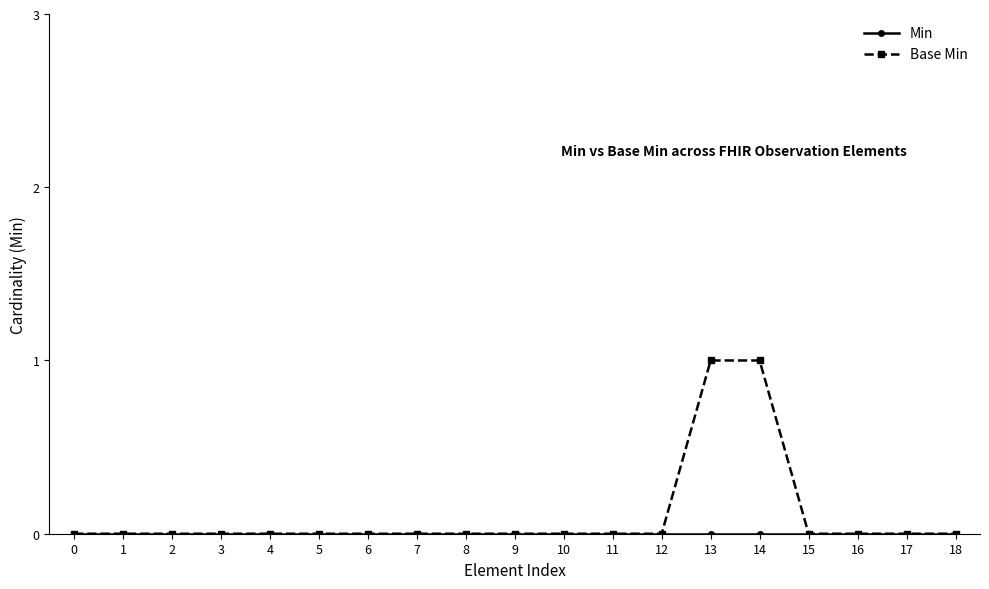

How many lines are shown in the chart?

2